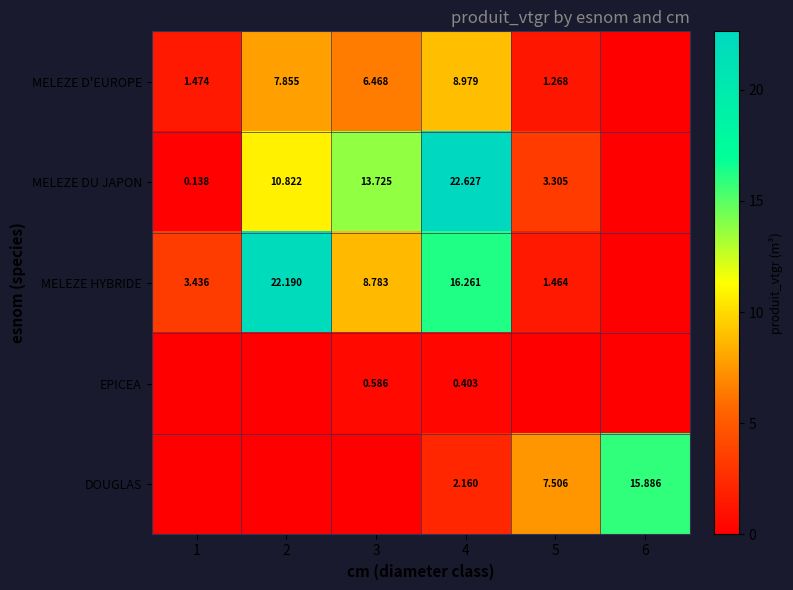

How many series are shown in this chart?

5